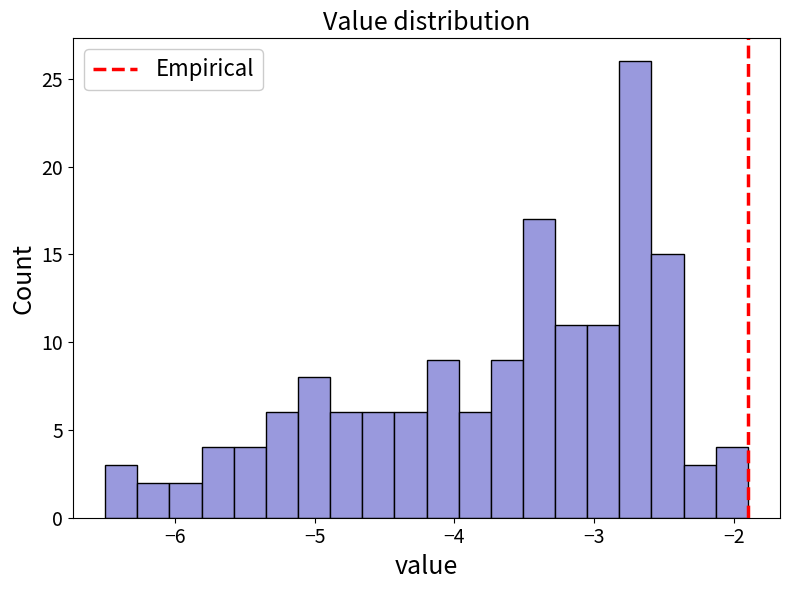

Read against the x-axis, roughly where is the centre of the tallest bar?

-2.7